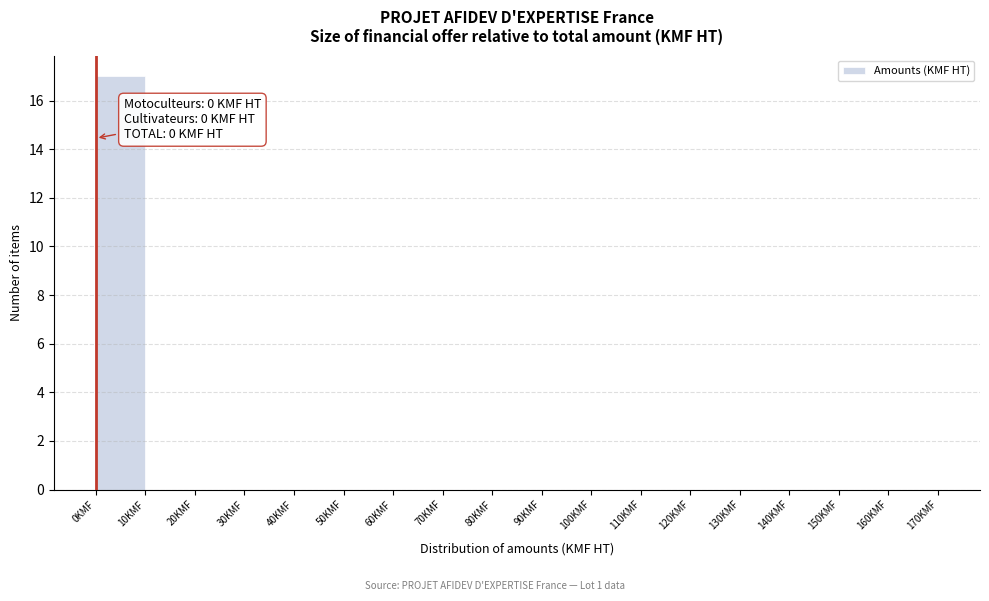

Which range on the x-axis has the tallest bar?

0 to 10